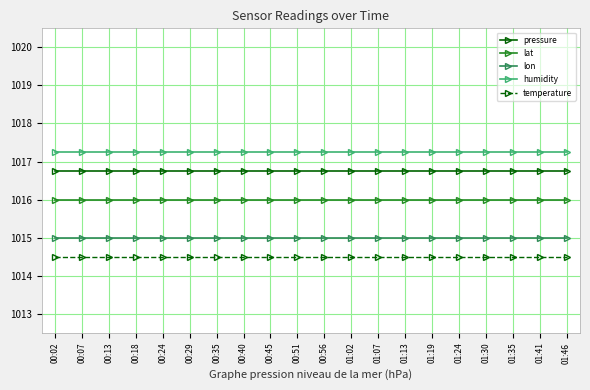

What is the label of the 2nd point from the right?

01:41